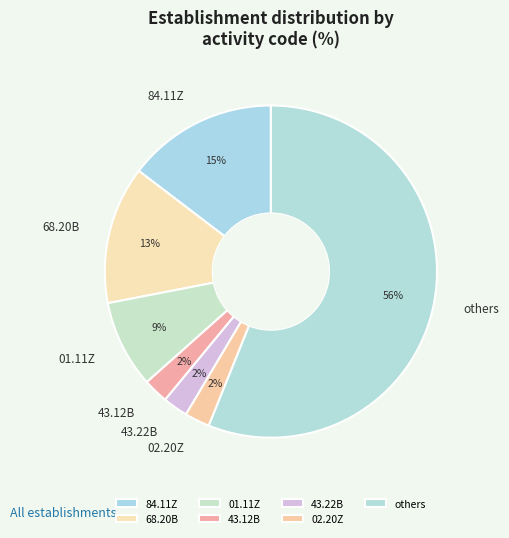

To the nearest percent, what is the average slice percentage?

14%